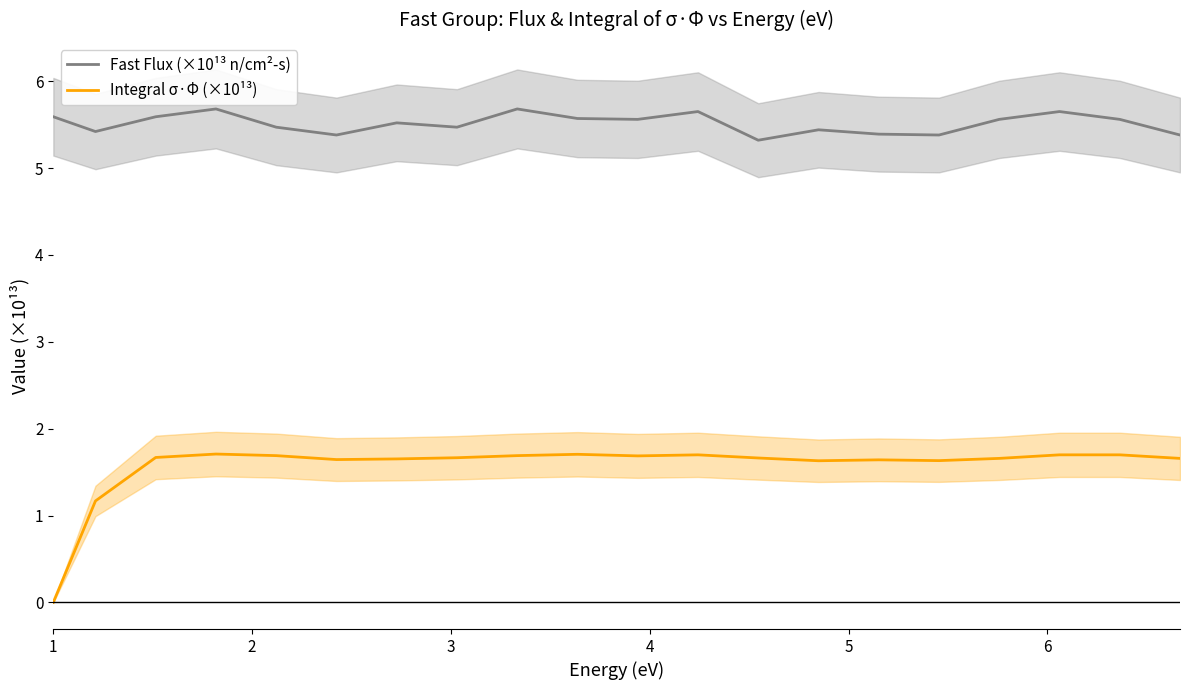

True or false: Integral σ·Φ (×10¹³) and Fast Flux (×10¹³ n/cm²-s) cross at least once.

False